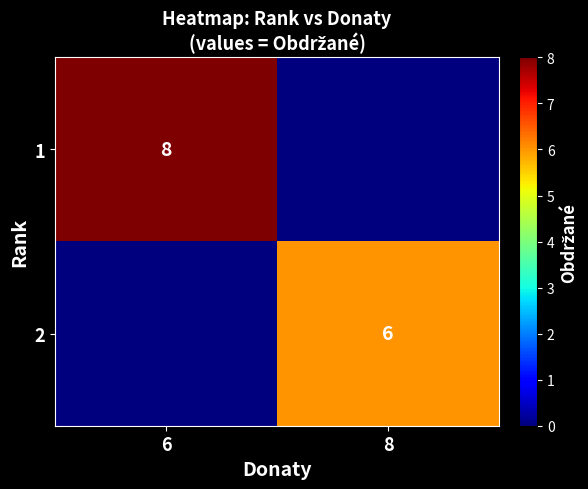

The 2 series shows 10 at 8. True or false?

False